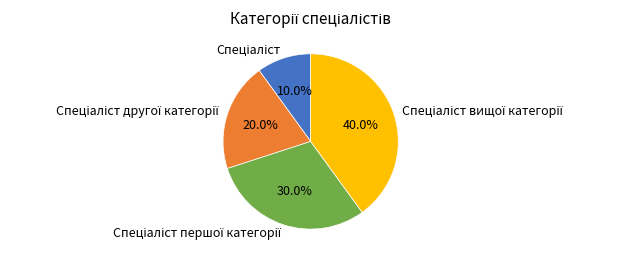

Is there any slice that represents more than half of the pie?

No